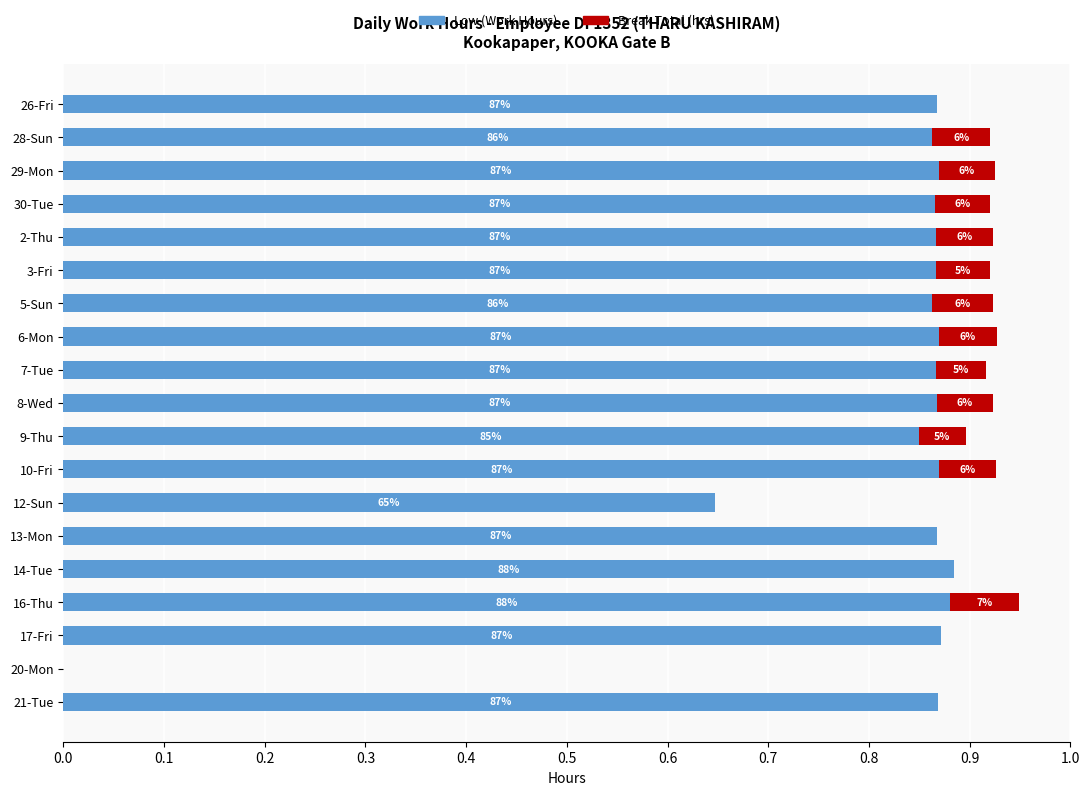

What are all the series names shown in the legend?

Low (Work Hours), Break Total (hrs)